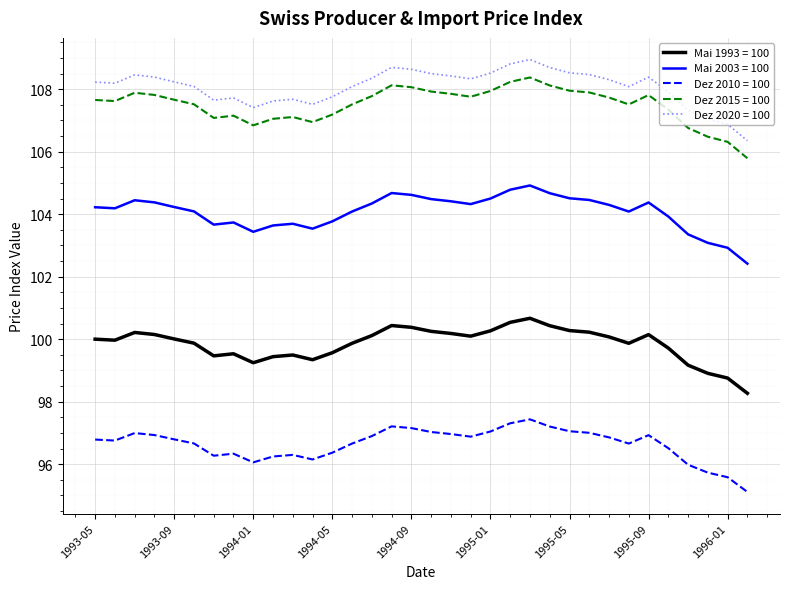

What is the highest value of the Dez 2010 = 100 series?

97.4